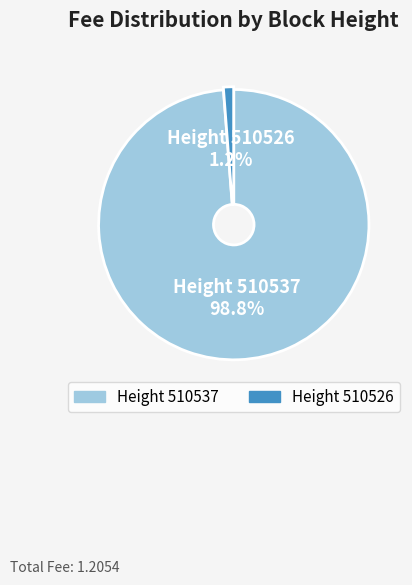

Is there any slice that represents more than half of the pie?

Yes